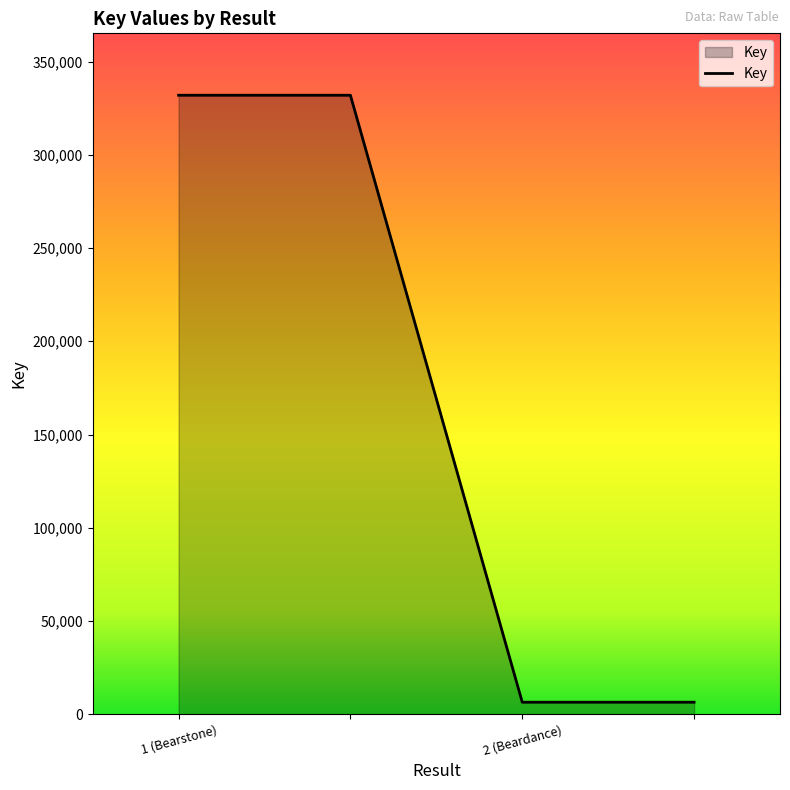

What is the difference between the second highest and minimum values?

325511